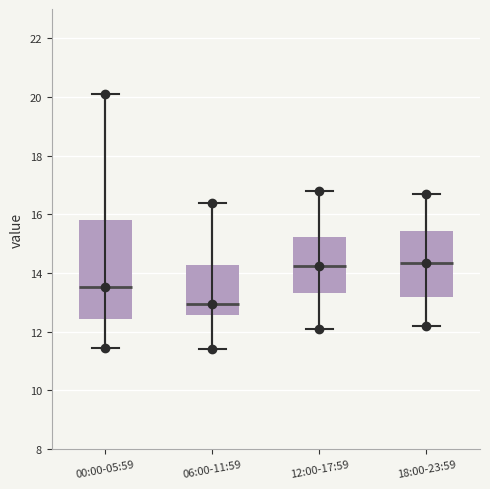

Where does the median line of the box for 18:00-23:59 sit on the y-axis? The values are not printed on the chart, so give them approximately, as read against the axis.

14.4